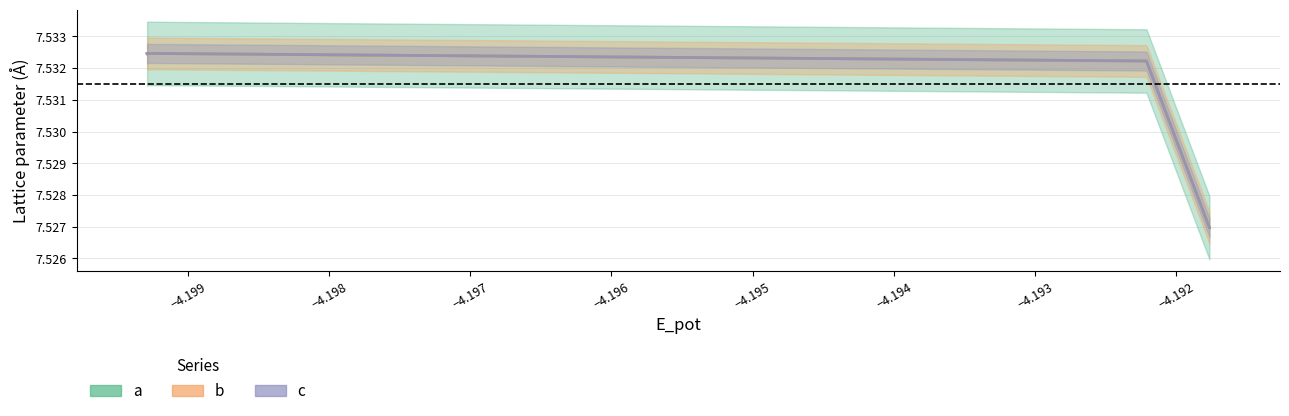

What is the maximum value shown in the chart?

7.5